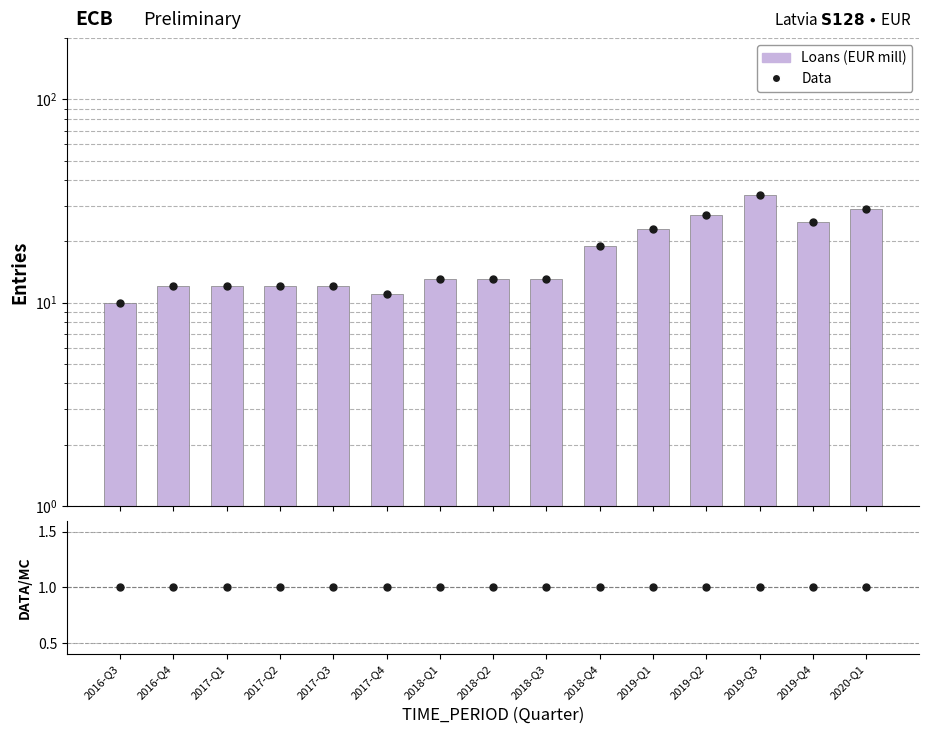

Reading right to left, list all the values displayed in this chart.

Data: 29	25	34	27	23	19	13	13	13	11	12	12	12	12	10
Loans (EUR mill): 29	25	34	27	23	19	13	13	13	11	12	12	12	12	10
Data/MC: 1	1	1	1	1	1	1	1	1	1	1	1	1	1	1